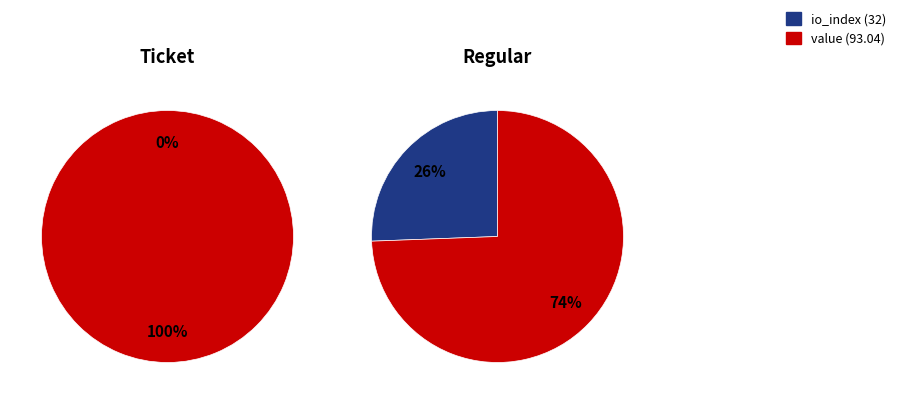

How many slices are in this pie chart?

2